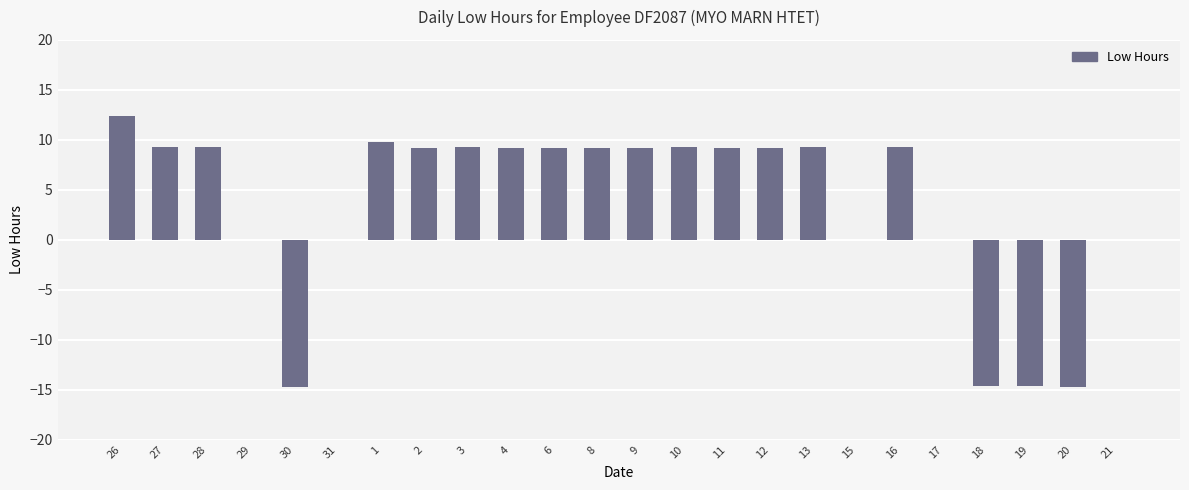

What is the sum of all values?

83.5